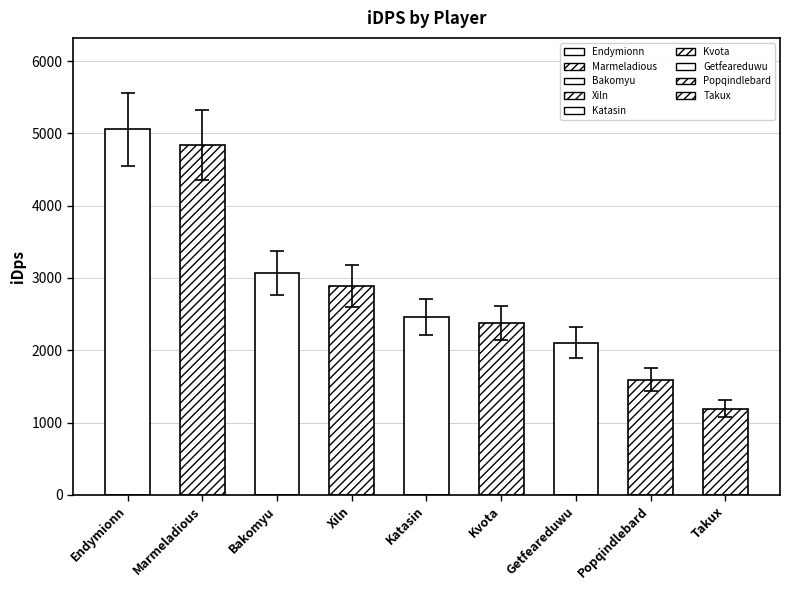

At which label is the value closest to 2811?

Bakomyu